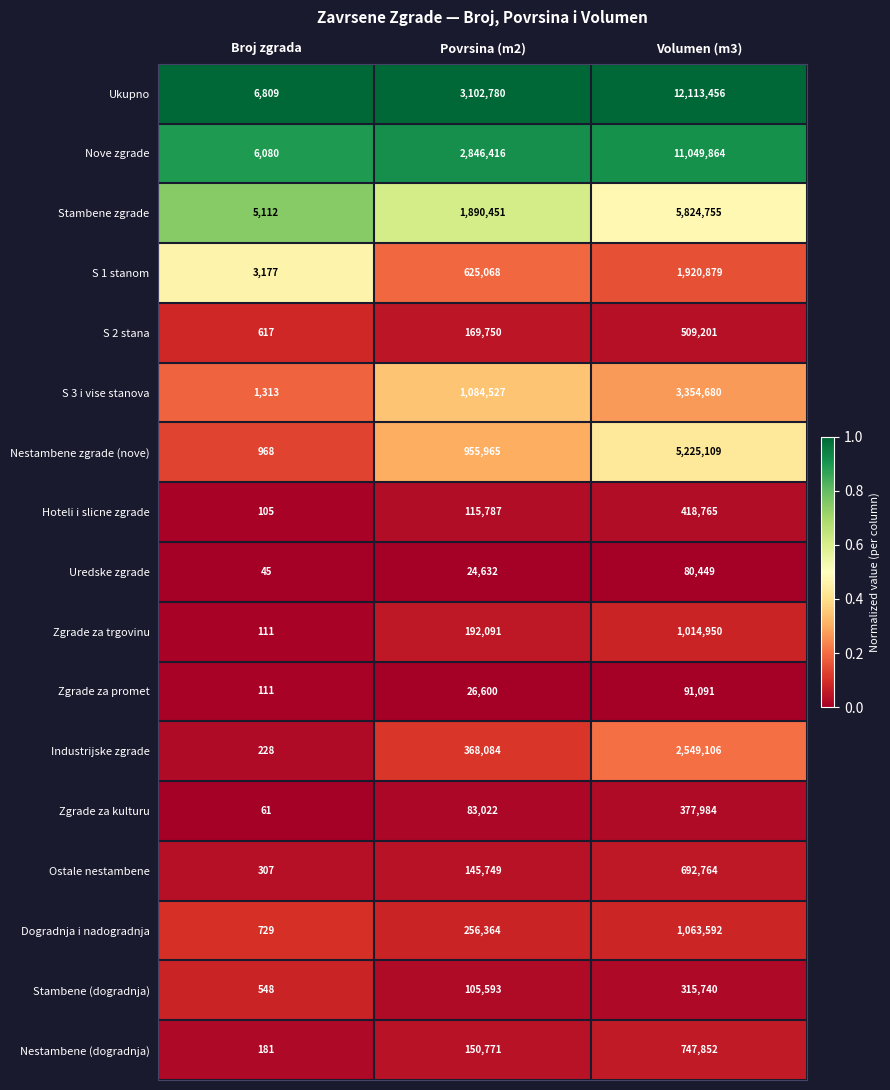

Which series changed the most between Povrsina (m2) and Volumen (m3)?

Ukupno